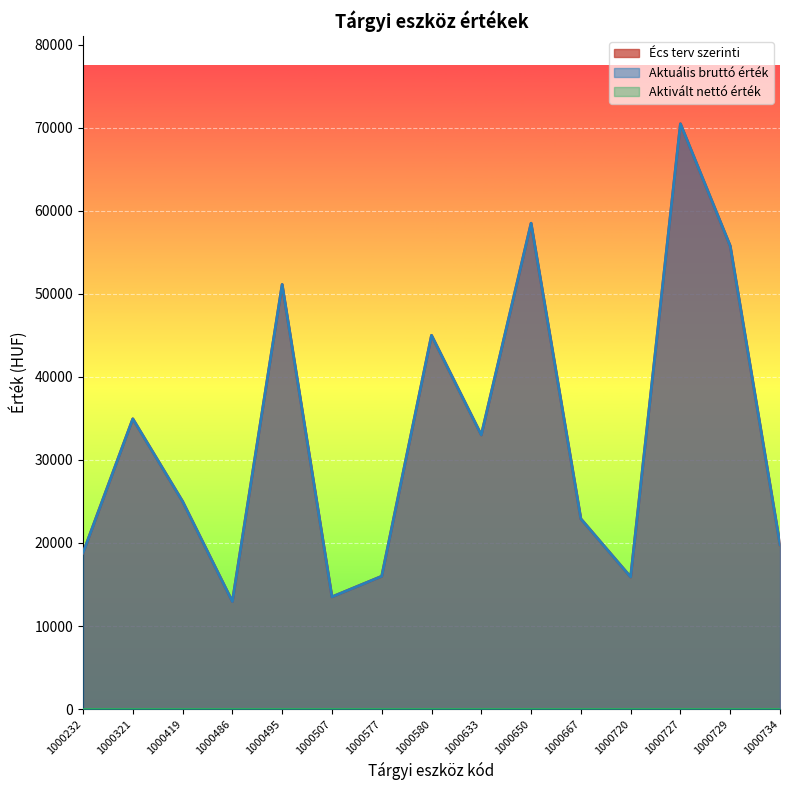

At 1000232, list the series in order from smallest to largest.

Écs terv szerinti, Aktuális bruttó érték